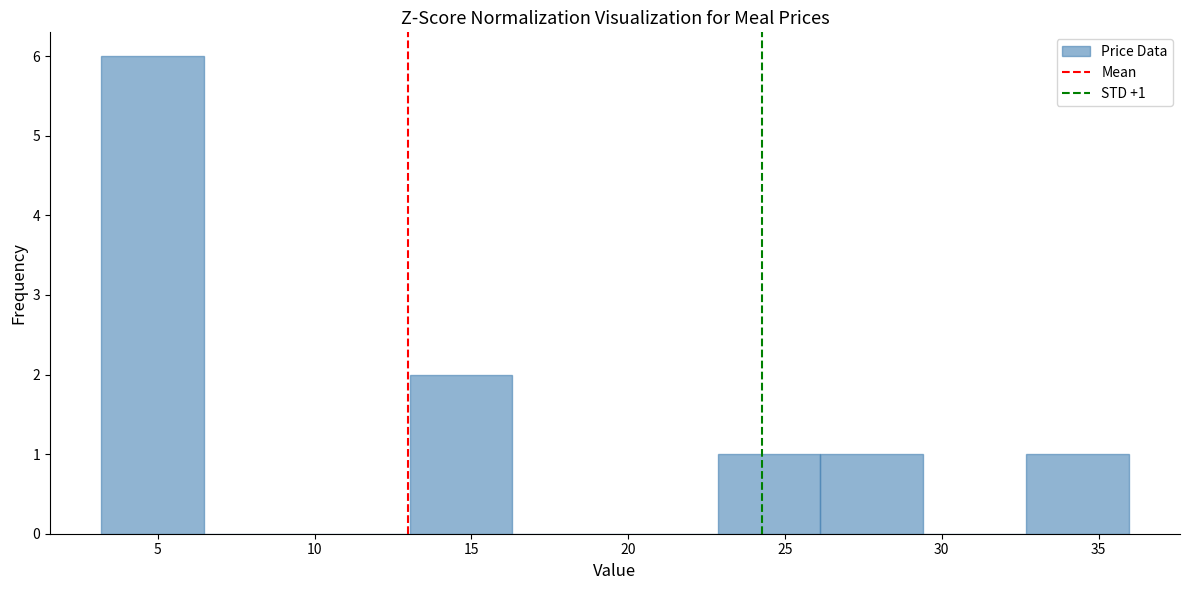

Which range on the x-axis has the tallest bar?

3.0 to 6.5